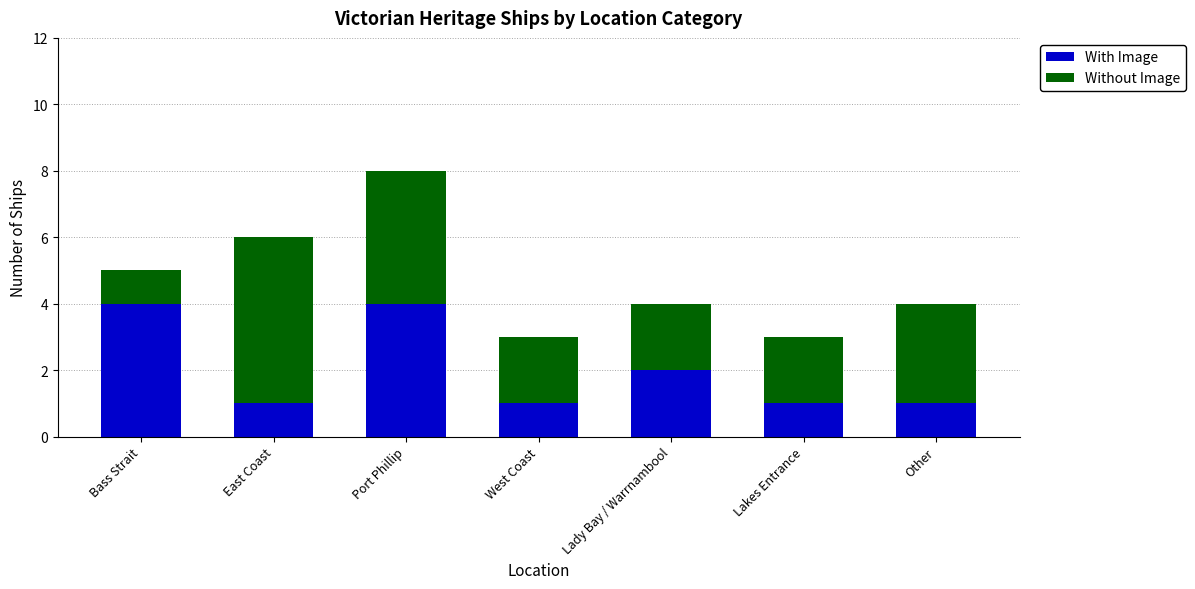

Is it true that With Image equals 1 at East Coast?

True